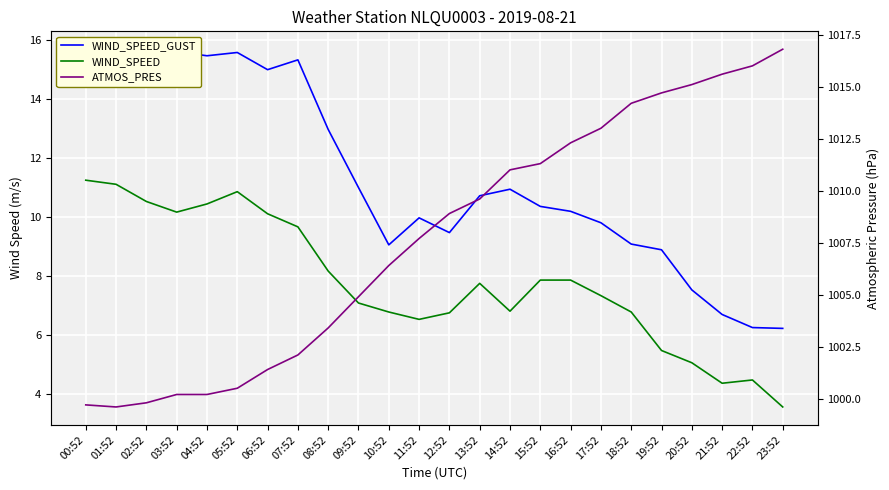

Which series has the largest range (max minus min)?

ATMOS_PRES